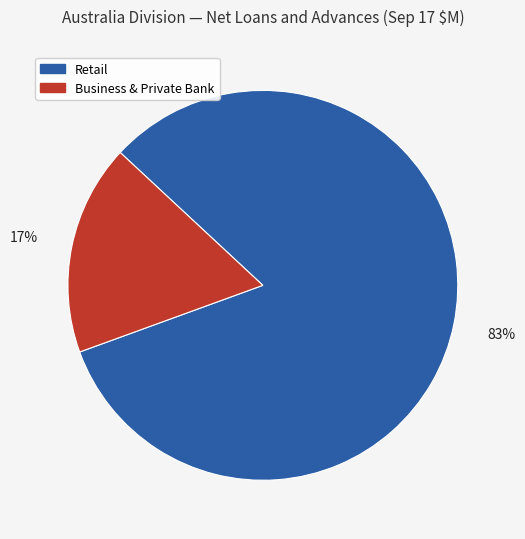

What is the majority slice?

Retail